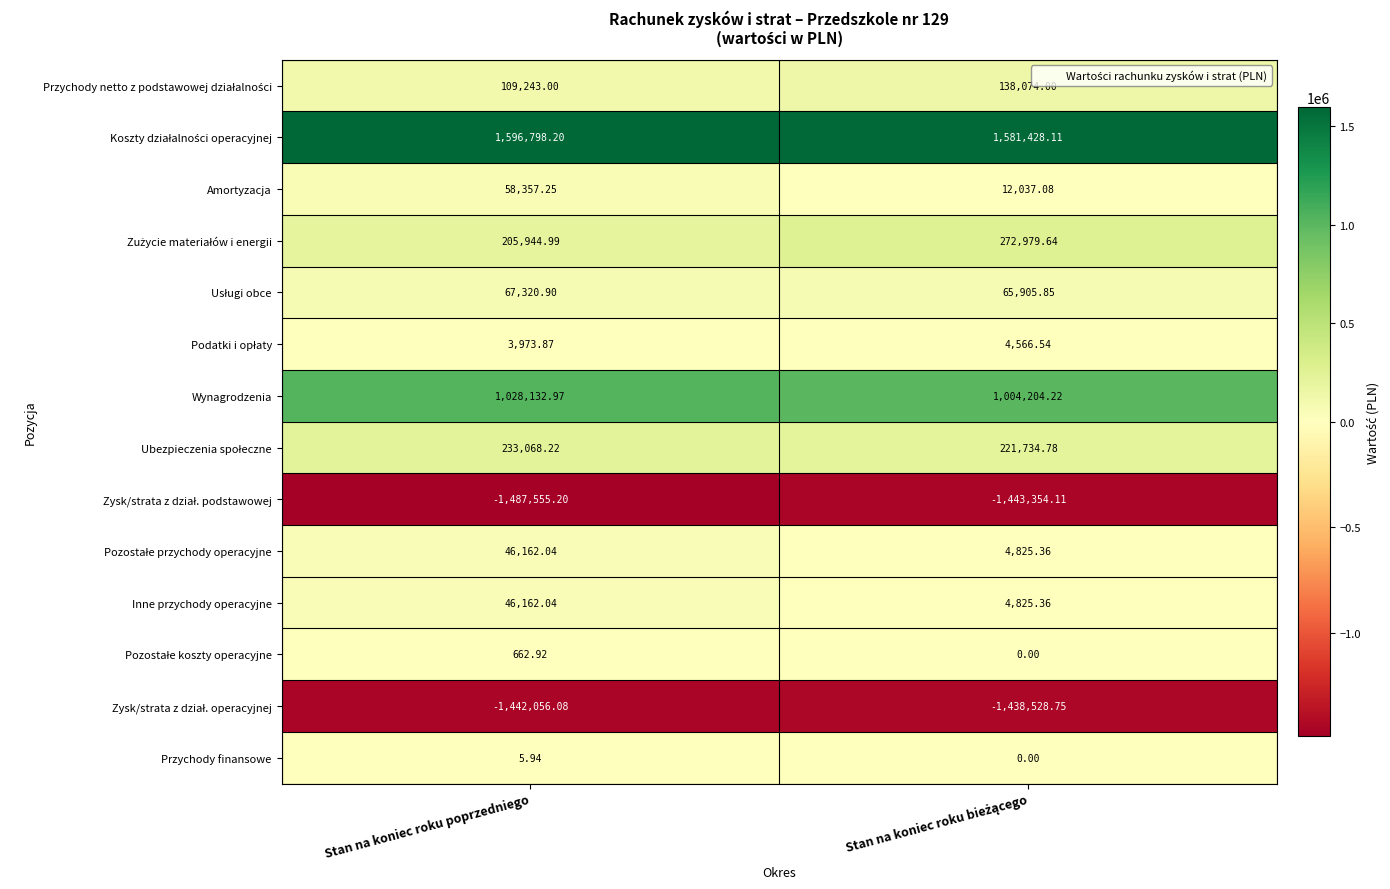

At which category is the sum across all series the highest?

Stan na koniec roku poprzedniego